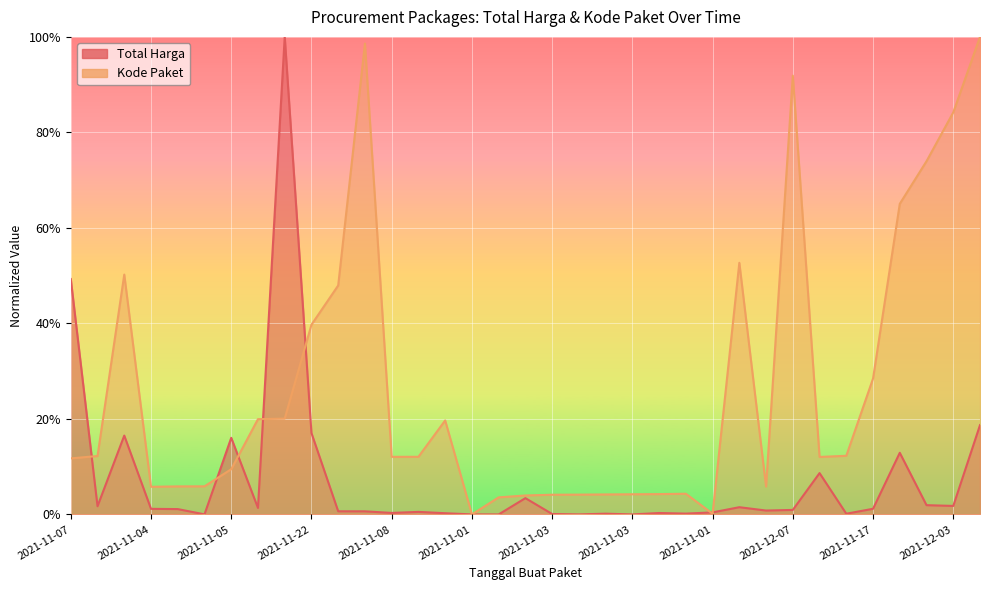

What are all the series names shown in the legend?

Total Harga, Kode Paket